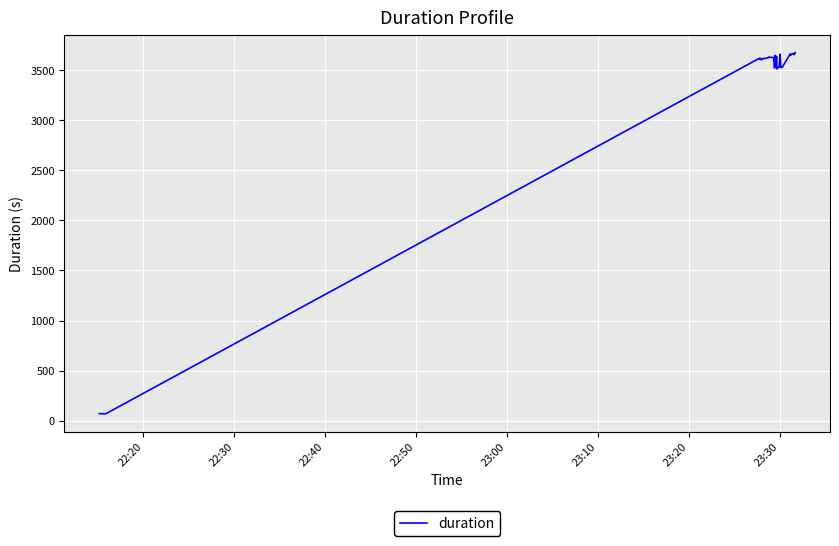

The value at 10 is 5585.5. True or false?

False